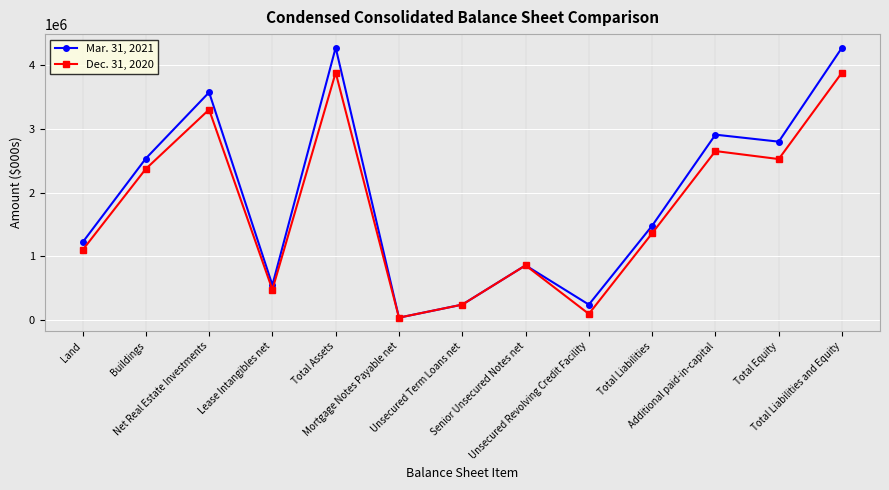

Rank the series by their average value, from highest to lowest.

Mar. 31, 2021, Dec. 31, 2020